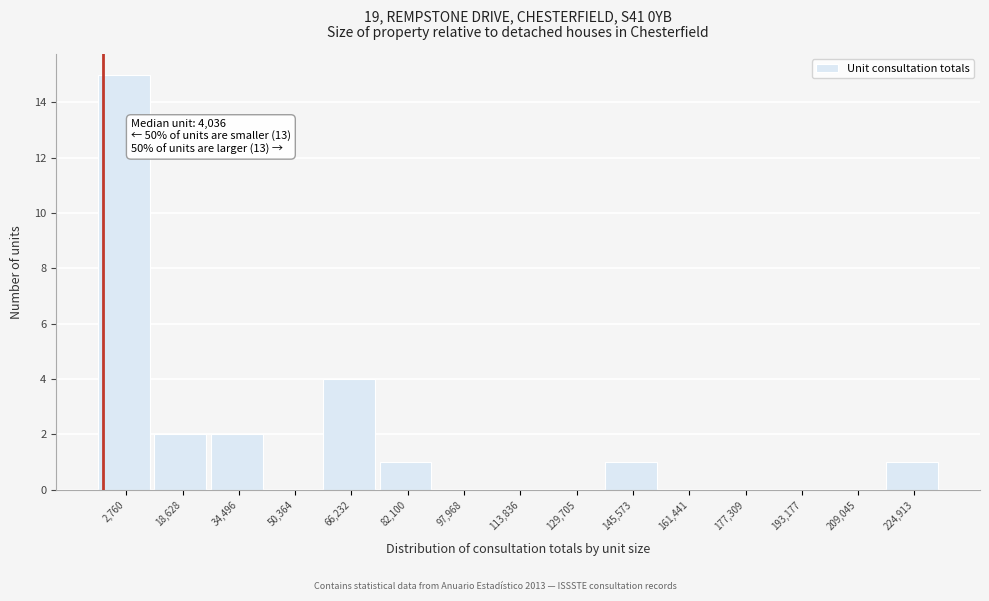

Reading right to left, list all the values displayed in this chart.

224,913=1	209,045=0	193,177=0	177,309=0	161,441=0	145,573=1	129,705=0	113,836=0	97,968=0	82,100=1	66,232=4	50,364=0	34,496=2	18,628=2	2,760=15